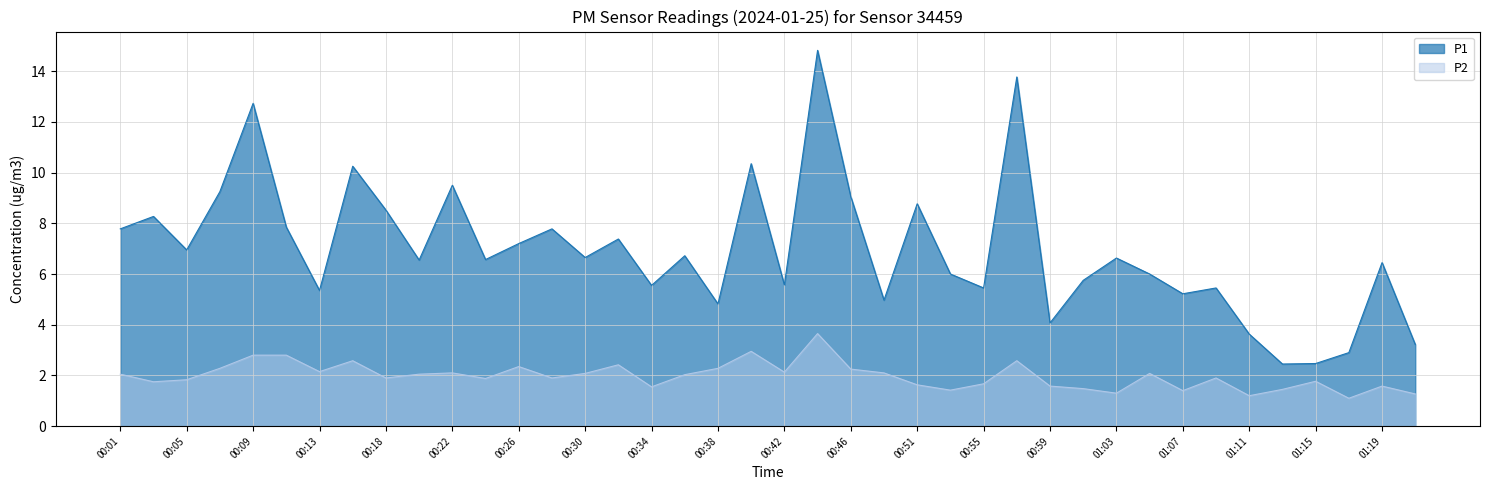

Count the number of data series in this chart.

2